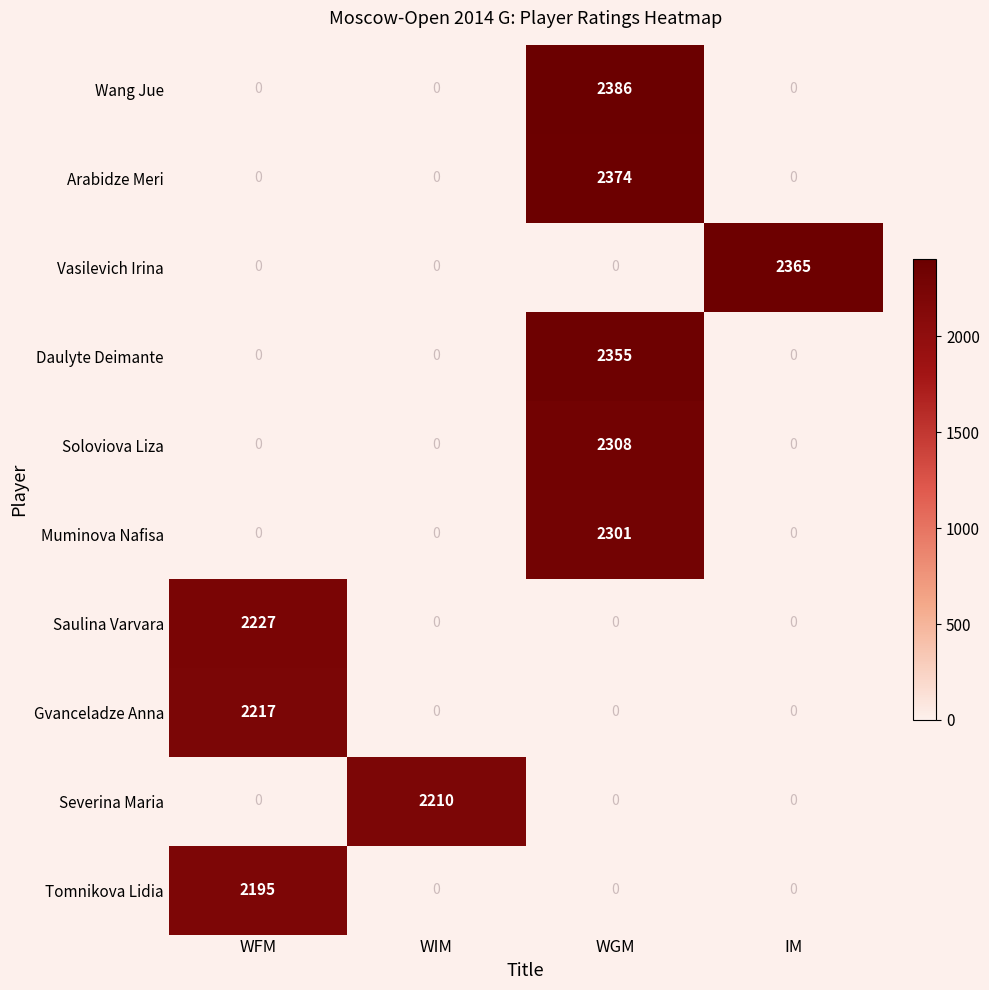

What is the difference between the Daulyte Deimante values at WGM and WIM?

2355